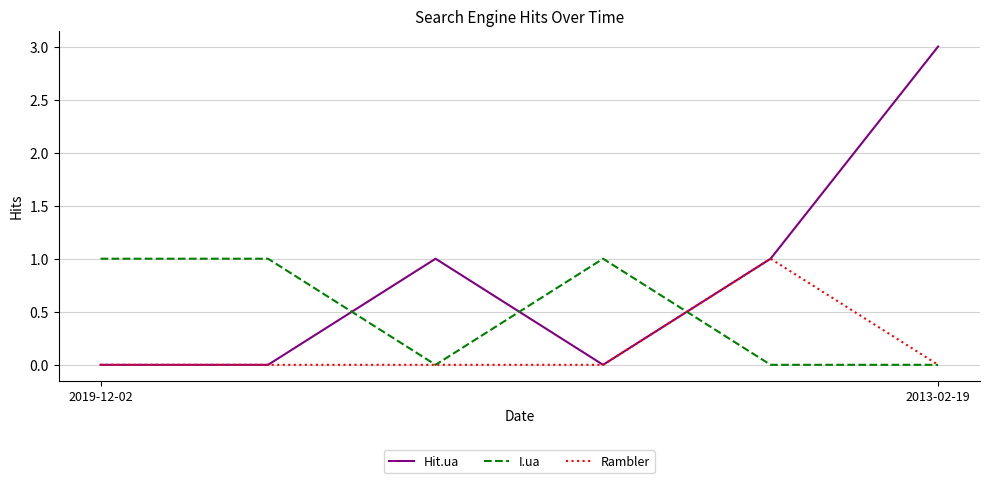

List the series in order of their overall mean, lowest first.

Rambler, I.ua, Hit.ua